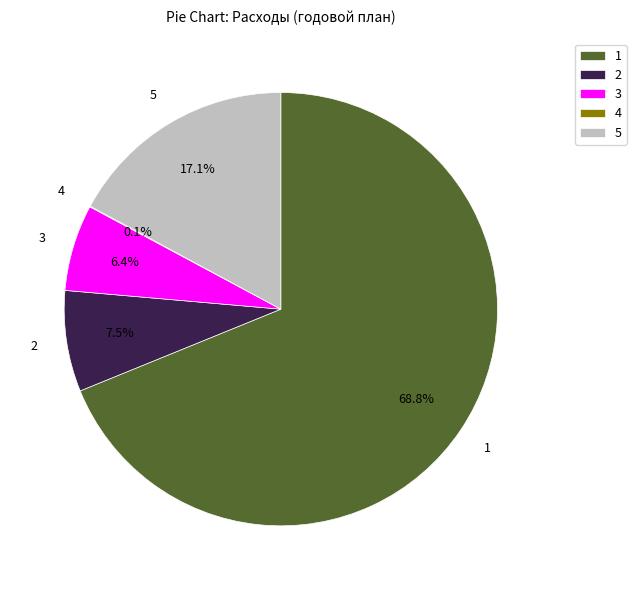

What is the largest slice in the pie chart?

1